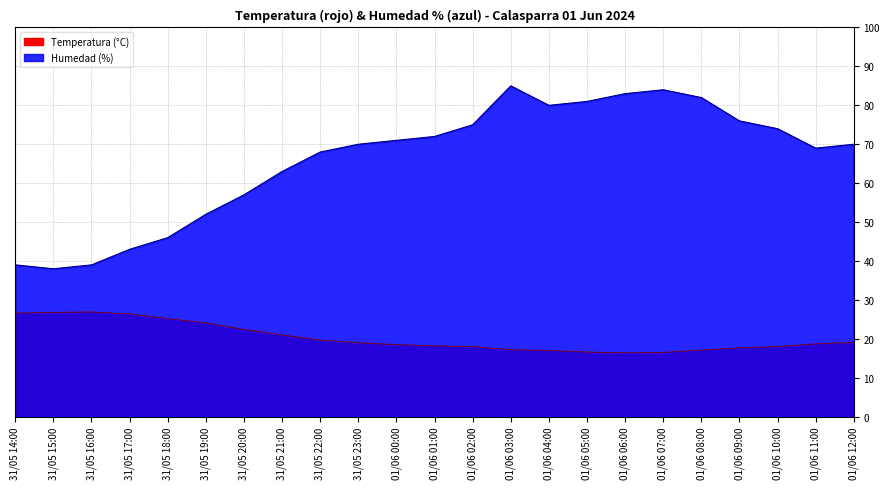

How many values in the Humedad (%) series exceed 70?

11